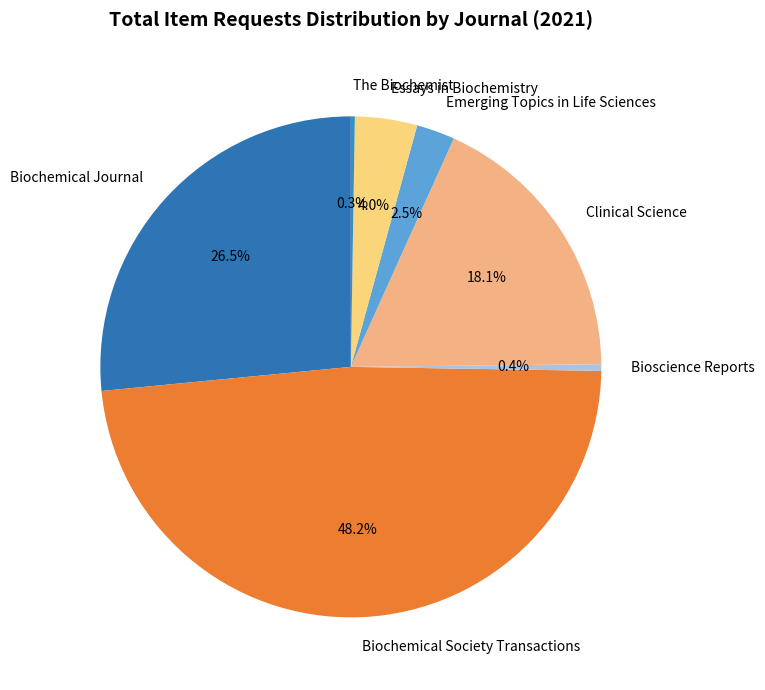

Which has a higher value, Biochemical Journal or Emerging Topics in Life Sciences?

Biochemical Journal